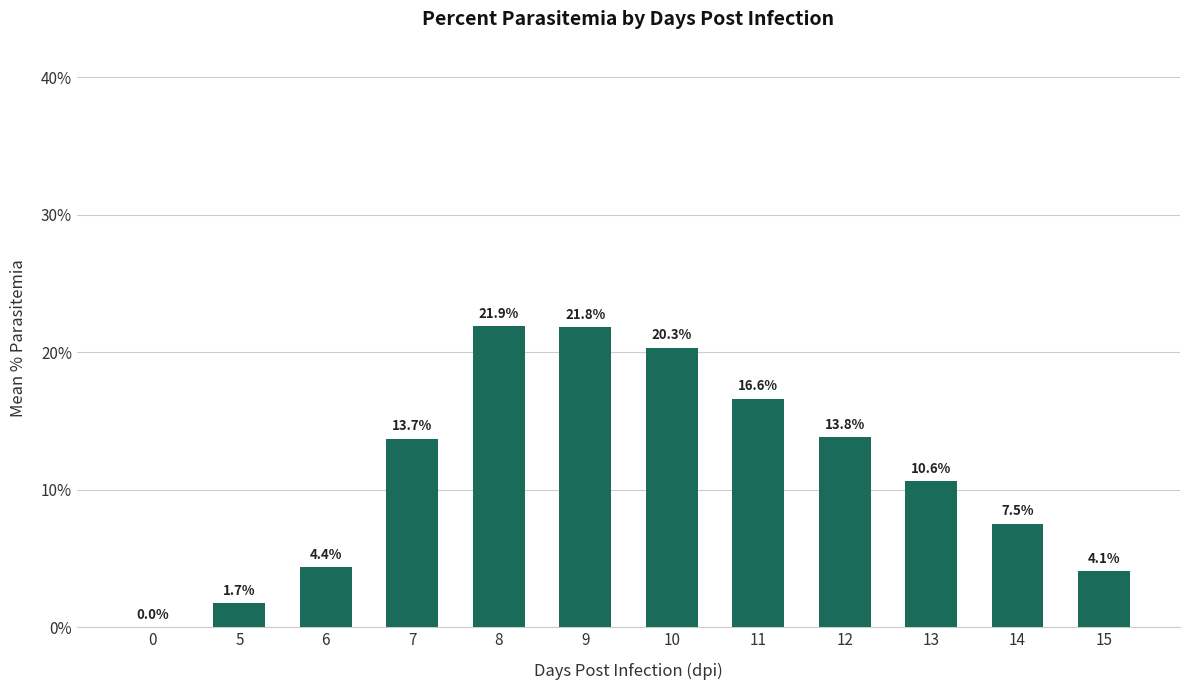

How many distinct data groups are displayed?

1